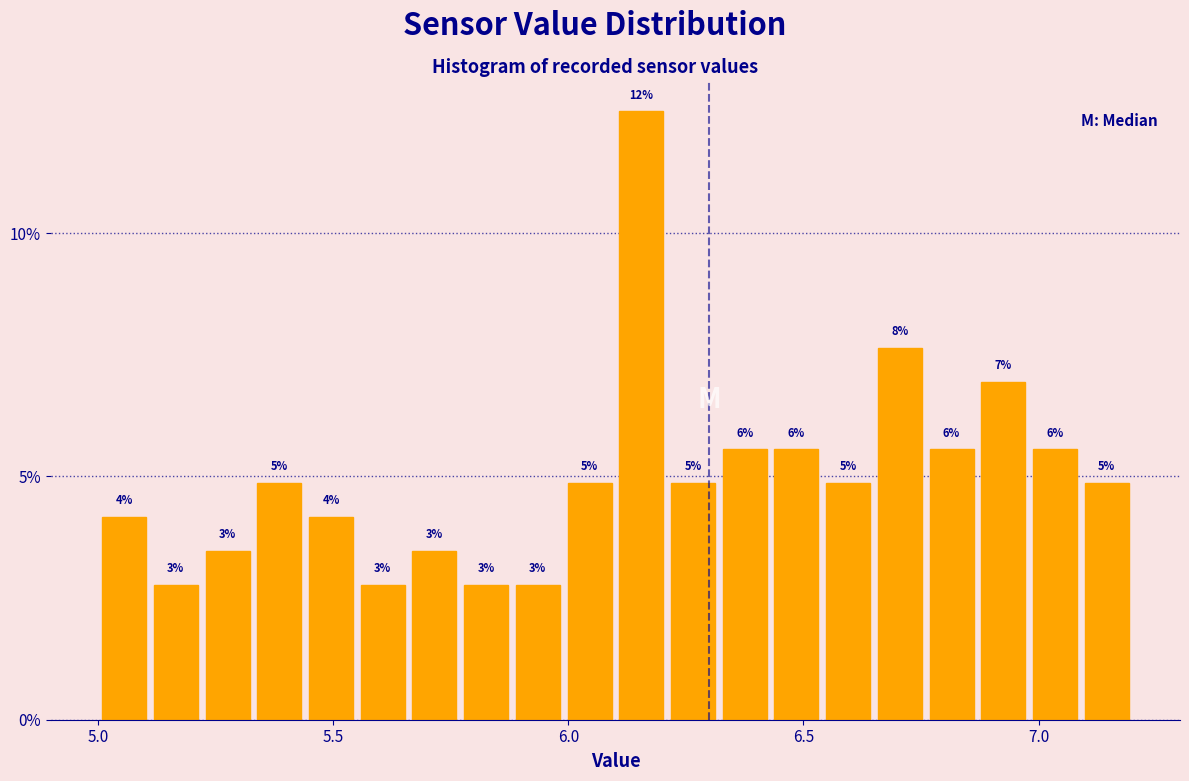

Read against the x-axis, roughly where is the centre of the tallest bar?

6.15